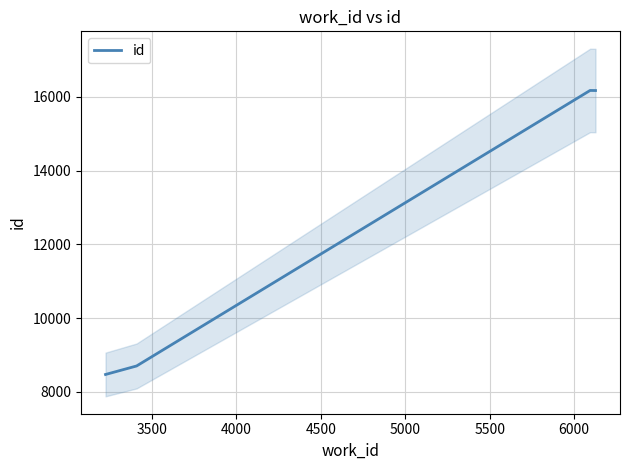

What is the lowest value of the id series?

8469